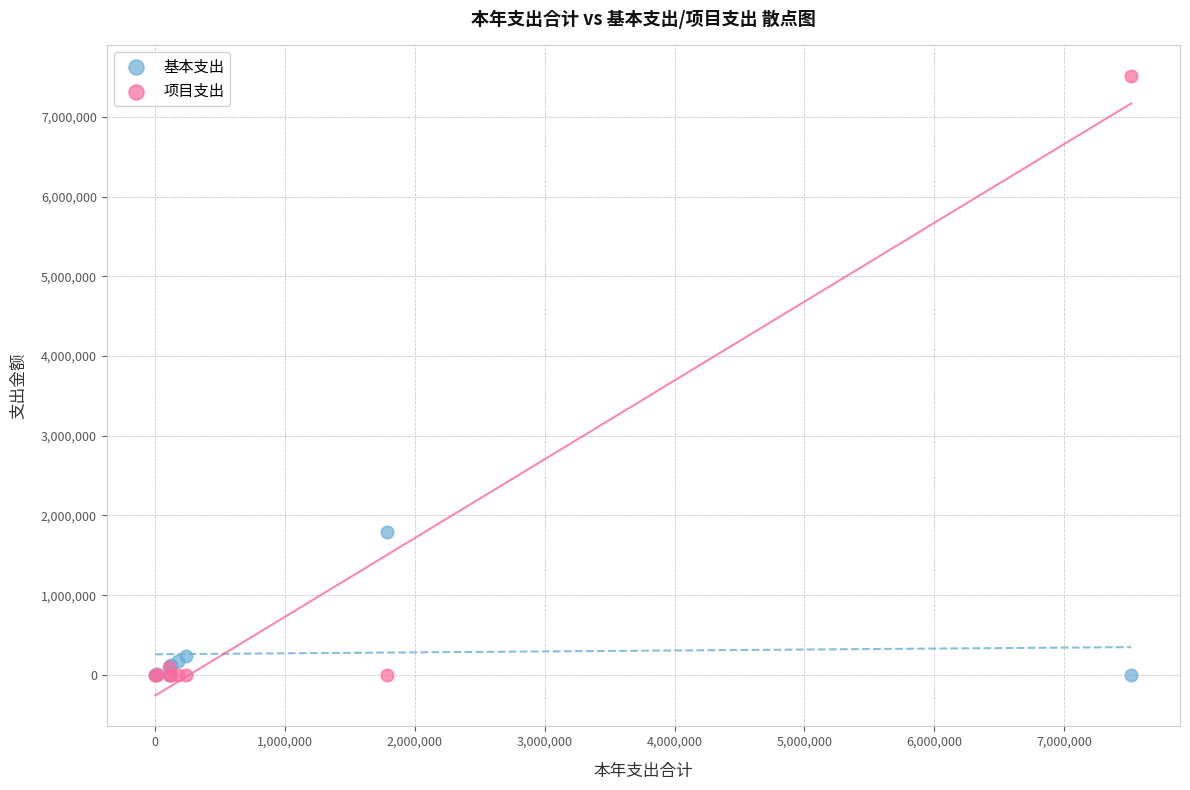

What are all the series names shown in the legend?

基本支出, 项目支出